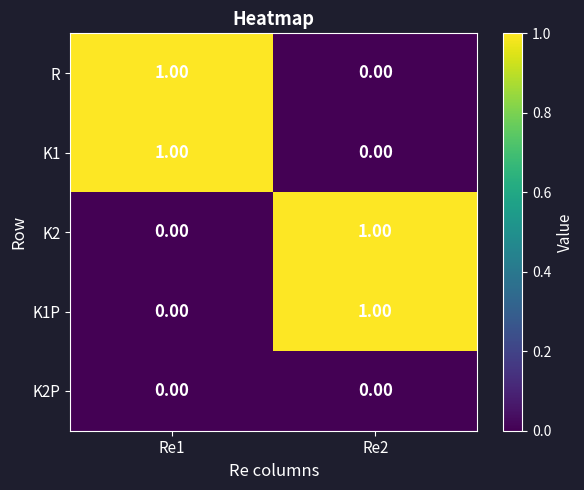

Is the value of K2 at Re1 greater than the value of R at Re1?

No